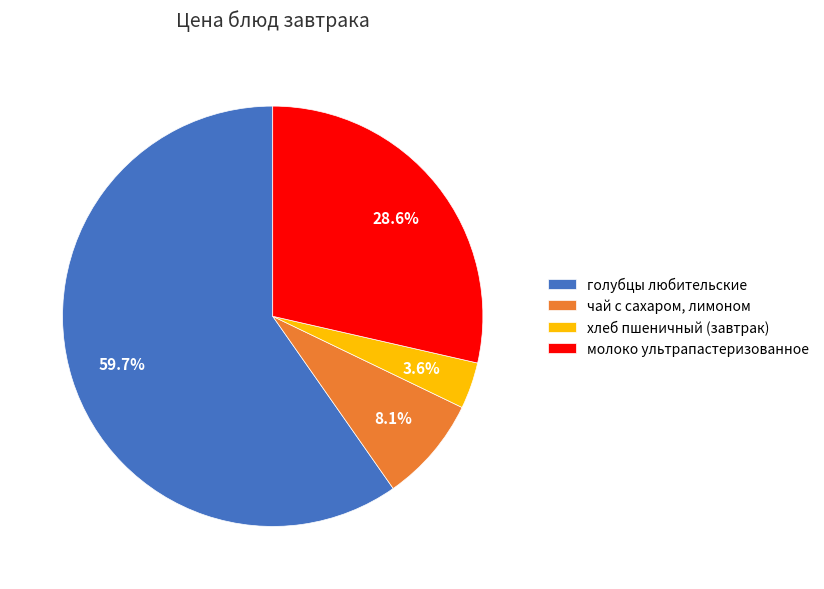

What portion of the pie excludes голубцы любительские?

40.3%